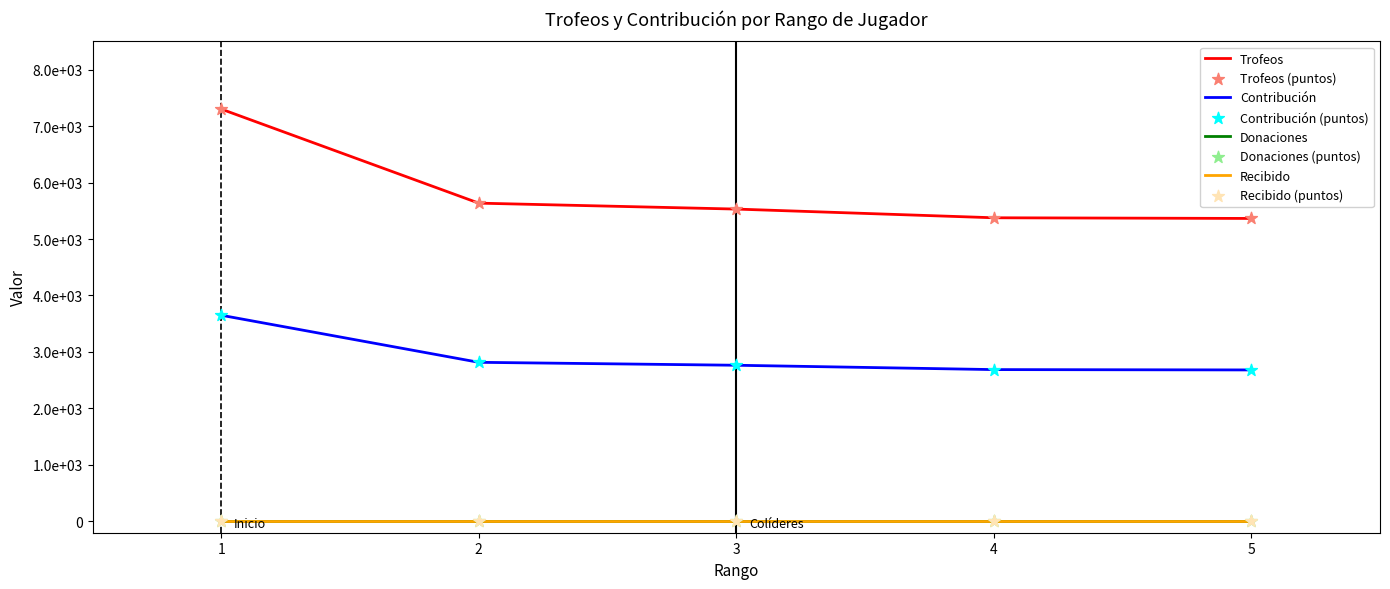

Is this an area chart (filled region under the line)?

No